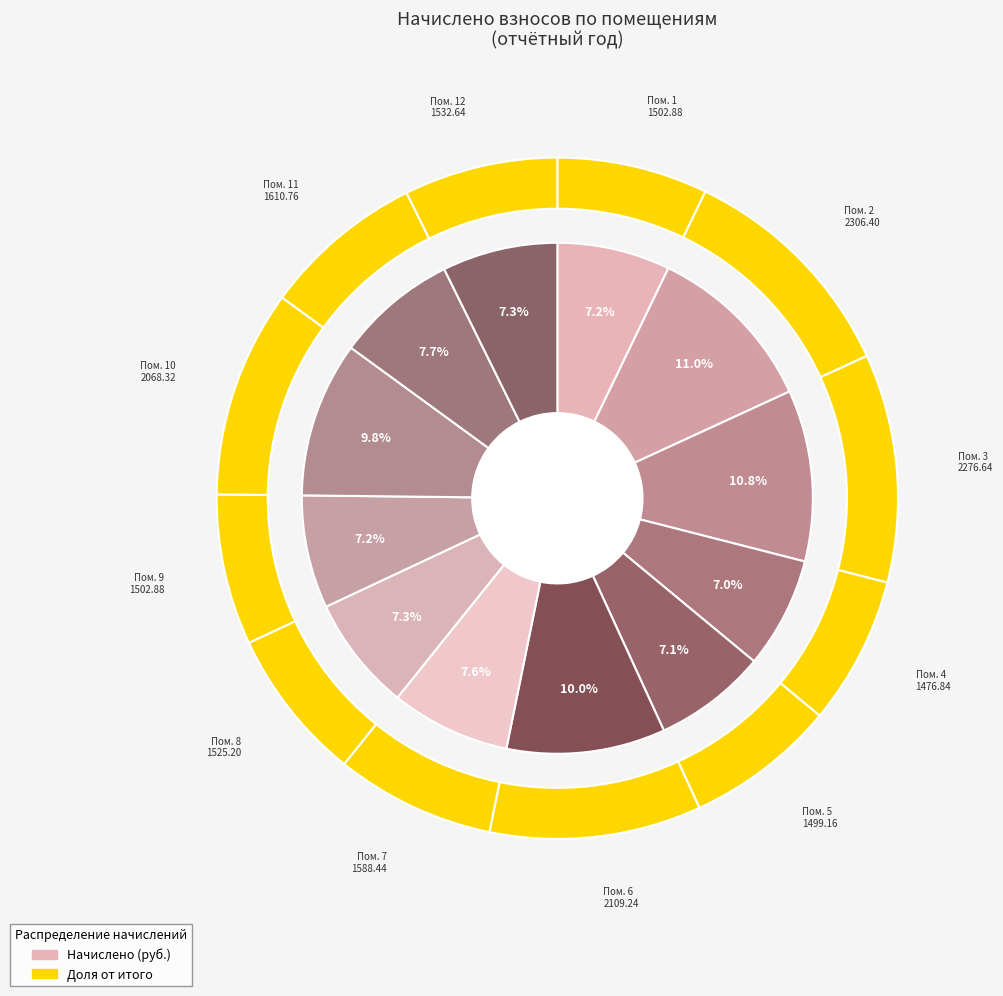

The 9 slice represents 1% of the pie. True or false?

False